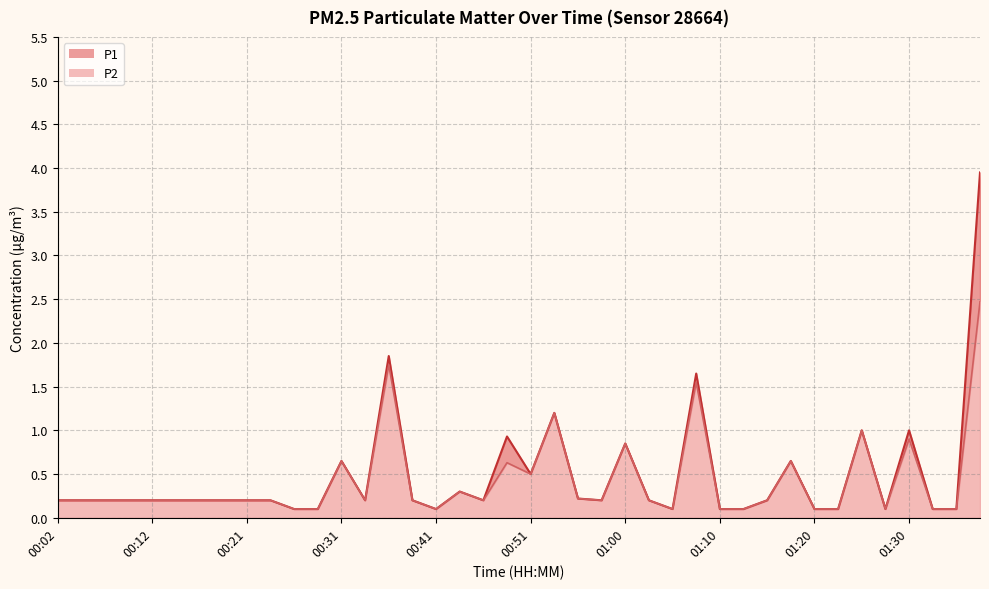

Reading left to right, list all the values displayed in this chart.

P1: 0.2	0.2	0.2	0.2	0.2	0.2	0.2	0.2	0.2	0.2	0.1	0.1	0.7	0.2	1.9	0.2	0.1	0.3	0.2	0.9	0.5	1.2	0.2	0.2	0.8	0.2	0.1	1.6	0.1	0.1	0.2	0.7	0.1	0.1	1.0	0.1	1.0	0.1	0.1	4.0
P2: 0.2	0.2	0.2	0.2	0.2	0.2	0.2	0.2	0.2	0.2	0.1	0.1	0.7	0.2	1.8	0.2	0.1	0.3	0.2	0.6	0.5	1.2	0.2	0.2	0.8	0.2	0.1	1.6	0.1	0.1	0.2	0.7	0.1	0.1	1.0	0.1	0.9	0.1	0.1	2.5